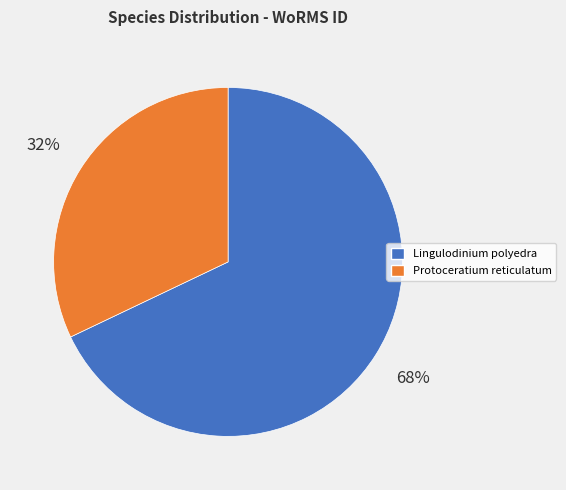

How many slices are in this pie chart?

2